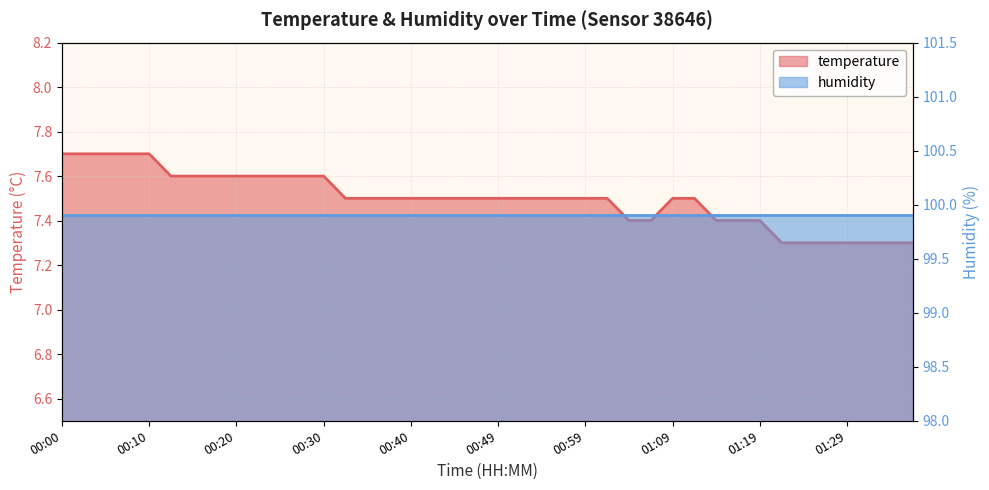

What is the minimum value shown in the chart?

7.3